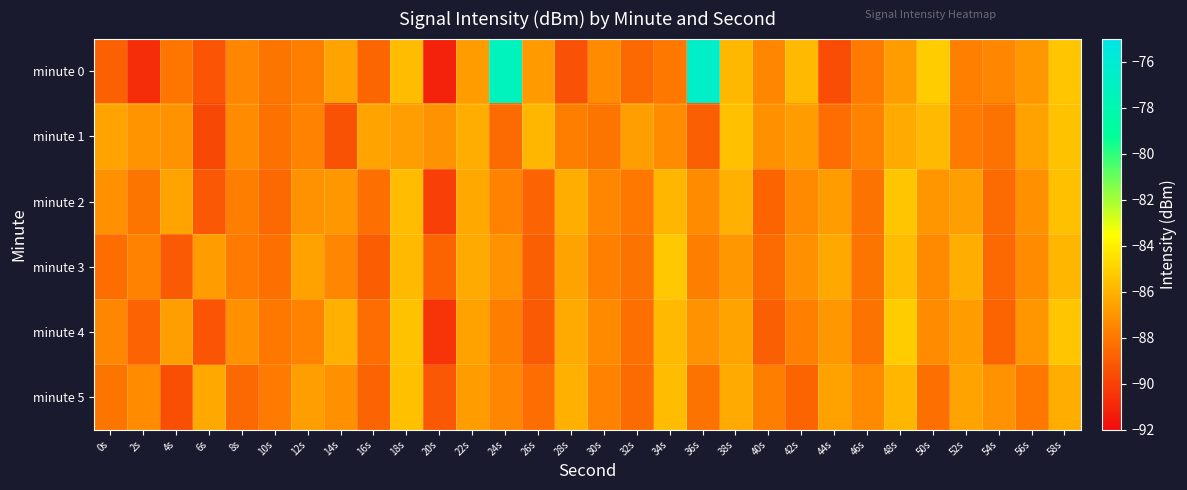

Reading left to right, what are all the values shown in this chart?

minute 0: 0s=-88.8	2s=-90.8	4s=-88.0	6s=-89.3	8s=-87.5	10s=-88.1	12s=-87.8	14s=-86.5	16s=-88.6	18s=-85.7	20s=-91.1	22s=-86.8	24s=-77.3	26s=-86.9	28s=-89.5	30s=-87.3	32s=-88.6	34s=-88.0	36s=-76.6	38s=-85.8	40s=-87.5	42s=-85.8	44s=-89.6	46s=-87.9	48s=-86.8	50s=-85.2	52s=-87.7	54s=-87.5	56s=-86.9	58s=-85.4
minute 1: 0s=-86.6	2s=-87.1	4s=-87.1	6s=-89.8	8s=-87.3	10s=-88.2	12s=-87.7	14s=-89.3	16s=-86.5	18s=-86.7	20s=-87.1	22s=-86.2	24s=-88.5	26s=-85.9	28s=-87.8	30s=-88.1	32s=-86.7	34s=-87.3	36s=-88.9	38s=-85.6	40s=-87.2	42s=-86.8	44s=-88.4	46s=-87.6	48s=-86.3	50s=-85.8	52s=-87.9	54s=-88.2	56s=-86.6	58s=-85.5
minute 2: 0s=-87.2	2s=-88.1	4s=-86.5	6s=-89.2	8s=-87.8	10s=-88.6	12s=-87.1	14s=-86.9	16s=-88.3	18s=-85.7	20s=-90.1	22s=-86.4	24s=-87.6	26s=-88.8	28s=-86.2	30s=-87.5	32s=-88.0	34s=-85.9	36s=-87.3	38s=-86.1	40s=-88.7	42s=-87.4	44s=-86.8	46s=-88.2	48s=-85.4	50s=-87.0	52s=-86.7	54s=-88.5	56s=-87.2	58s=-85.6
minute 3: 0s=-88.4	2s=-87.6	4s=-89.1	6s=-86.8	8s=-87.9	10s=-88.3	12s=-86.6	14s=-87.5	16s=-89.0	18s=-85.8	20s=-88.7	22s=-86.3	24s=-87.1	26s=-88.9	28s=-86.5	30s=-87.7	32s=-88.2	34s=-85.3	36s=-87.8	38s=-86.9	40s=-88.5	42s=-87.2	44s=-86.4	46s=-88.1	48s=-85.7	50s=-87.4	52s=-86.2	54s=-88.6	56s=-87.3	58s=-85.9
minute 4: 0s=-87.5	2s=-88.8	4s=-86.7	6s=-89.3	8s=-87.2	10s=-88.0	12s=-87.6	14s=-86.1	16s=-88.4	18s=-85.5	20s=-90.5	22s=-86.6	24s=-87.8	26s=-89.1	28s=-86.3	30s=-87.4	32s=-88.3	34s=-85.8	36s=-87.1	38s=-86.5	40s=-88.9	42s=-87.7	44s=-86.9	46s=-88.2	48s=-85.2	50s=-87.3	52s=-86.8	54s=-88.7	56s=-87.0	58s=-85.4
minute 5: 0s=-88.1	2s=-87.3	4s=-89.5	6s=-86.4	8s=-88.6	10s=-87.9	12s=-86.7	14s=-87.2	16s=-88.8	18s=-85.6	20s=-89.2	22s=-86.8	24s=-87.5	26s=-88.4	28s=-86.1	30s=-87.6	32s=-88.5	34s=-85.7	36s=-88.2	38s=-86.3	40s=-87.8	42s=-88.7	44s=-86.6	46s=-87.4	48s=-85.9	50s=-88.3	52s=-86.5	54s=-87.1	56s=-88.0	58s=-86.2